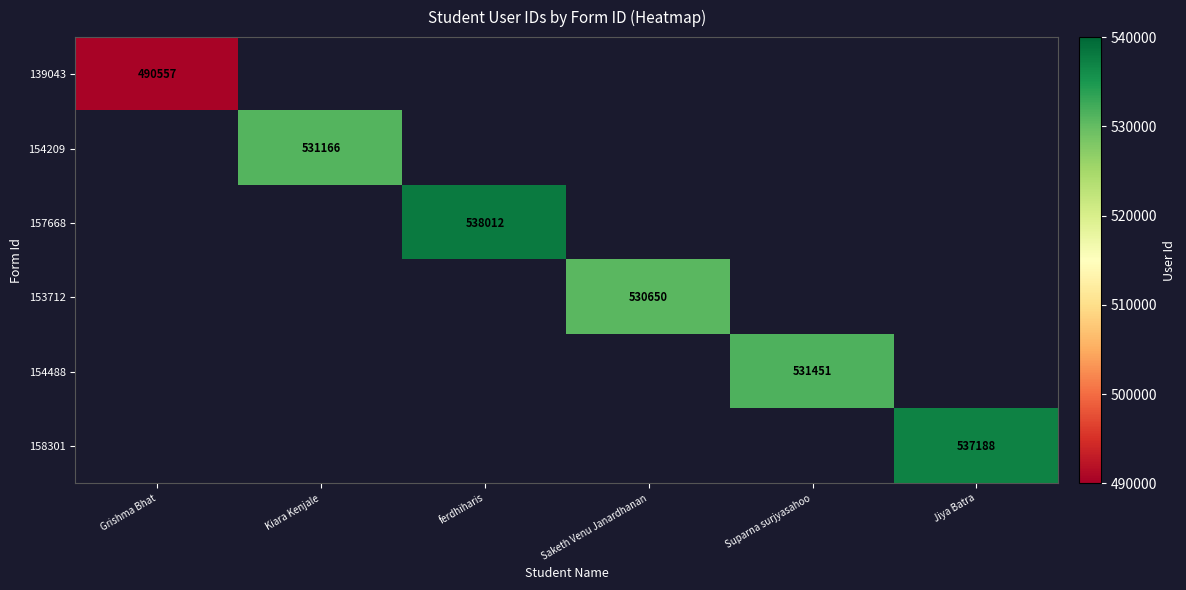

True or false: 154488 has a value of 531451 at Suparna surjyasahoo.

True